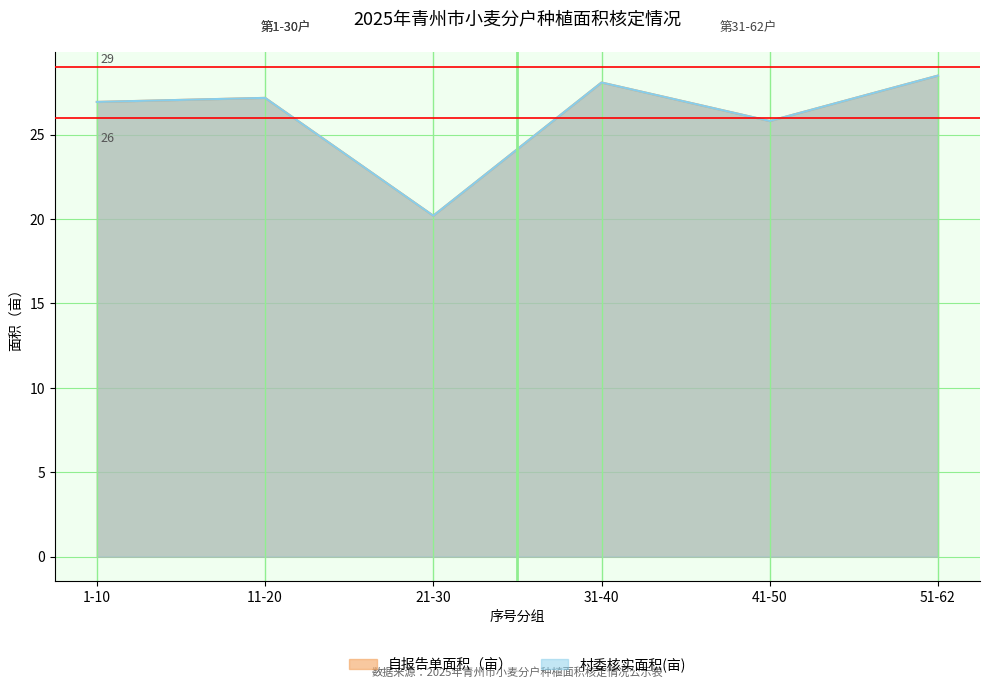

How many interior local valleys does the 村委核实面积(亩) series have?

2